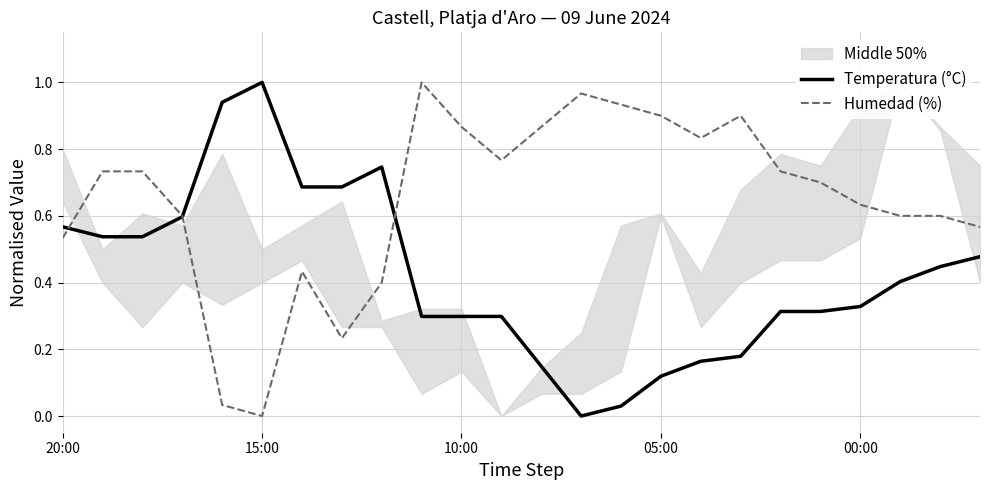

Does the chart display data point markers on the line(s)?

No